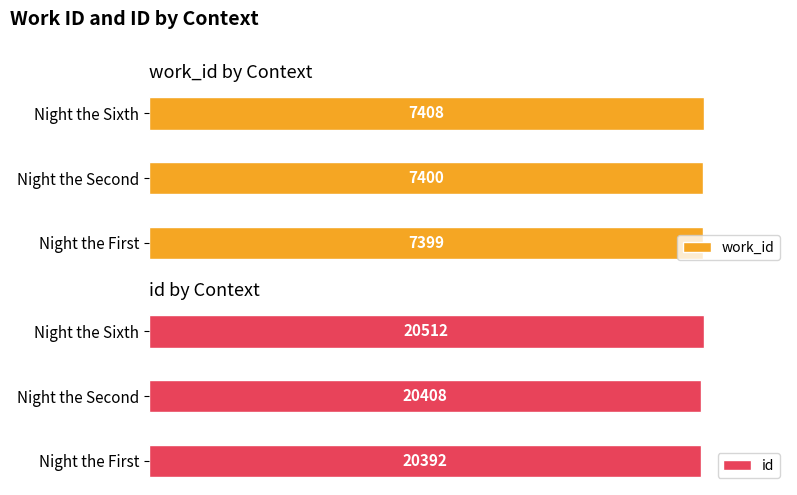

Which category has the highest value in the id series?

Night the Sixth